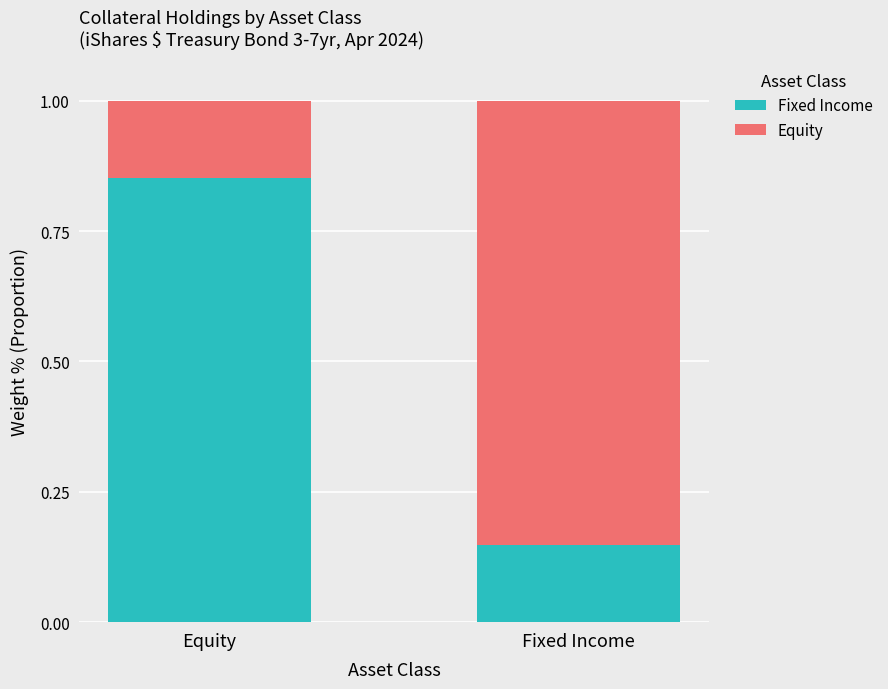

Where is Fixed Income nearest to the value 0?

Fixed Income